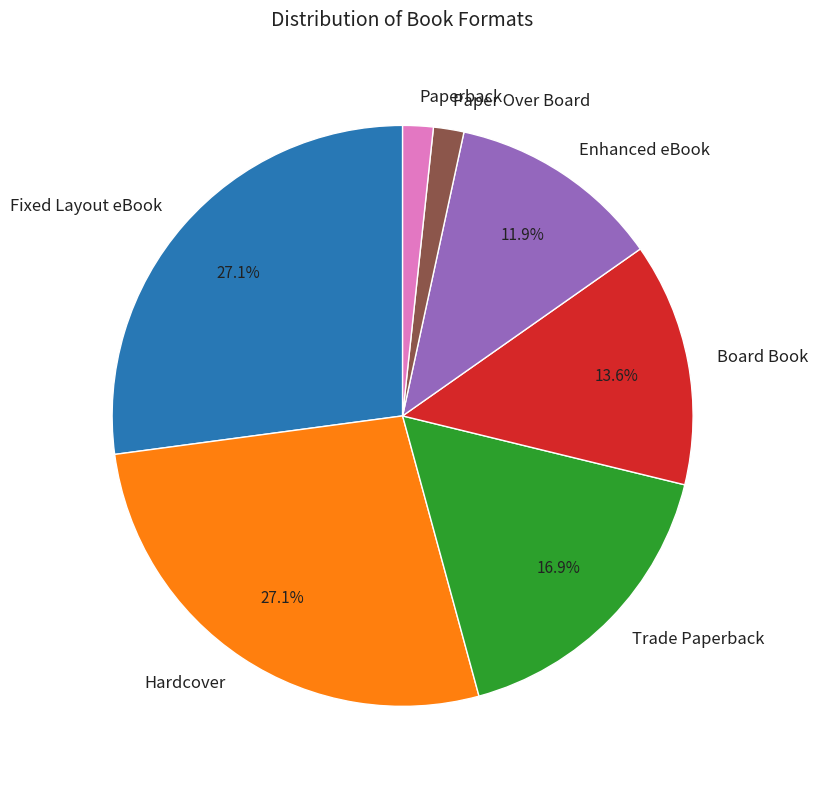

Is Paper Over Board the majority of the pie?

No